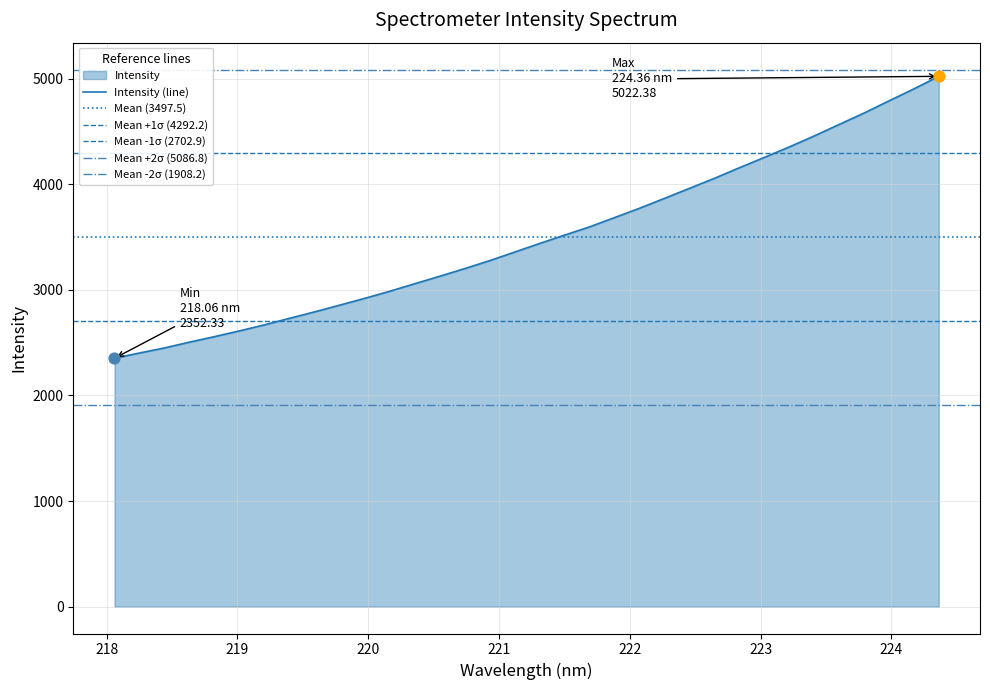

Between 219.0156 and 220.1623, which is larger?

220.1623